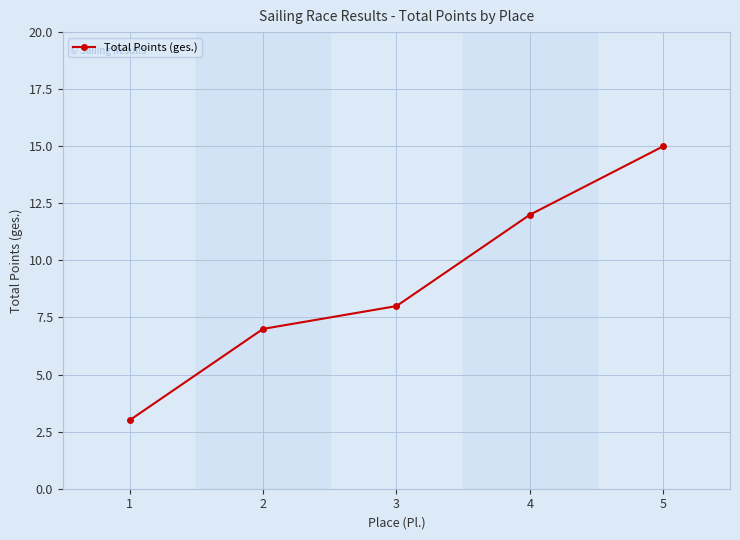

What is the difference between the values at 2 and 3?

1